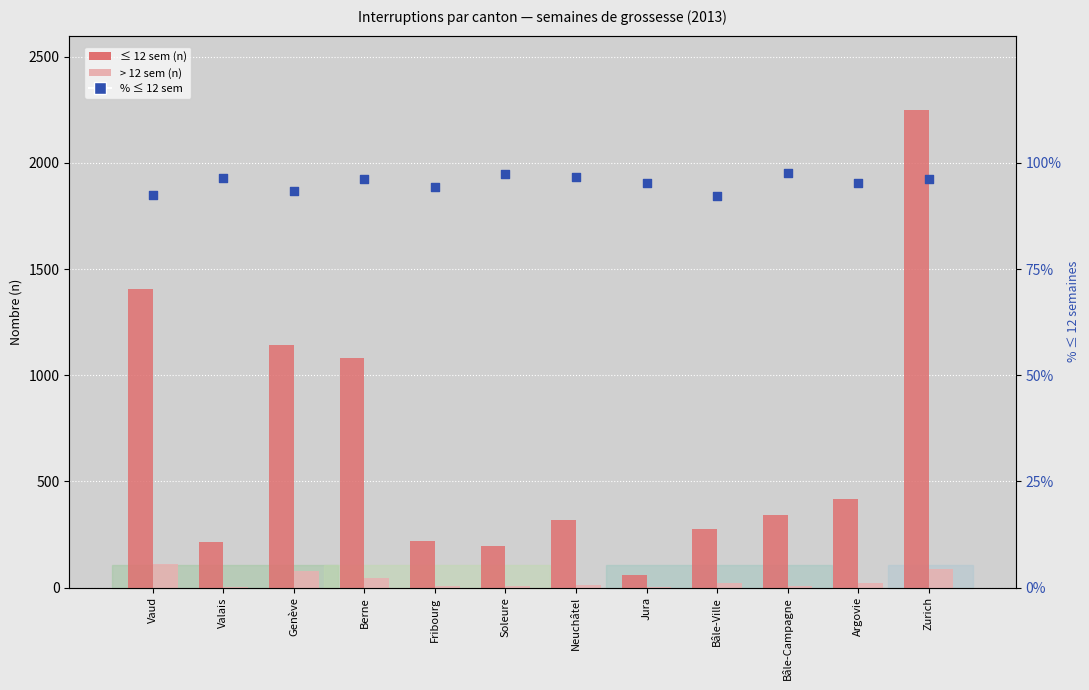

What is the total value across all series at Zurich?

2435.3